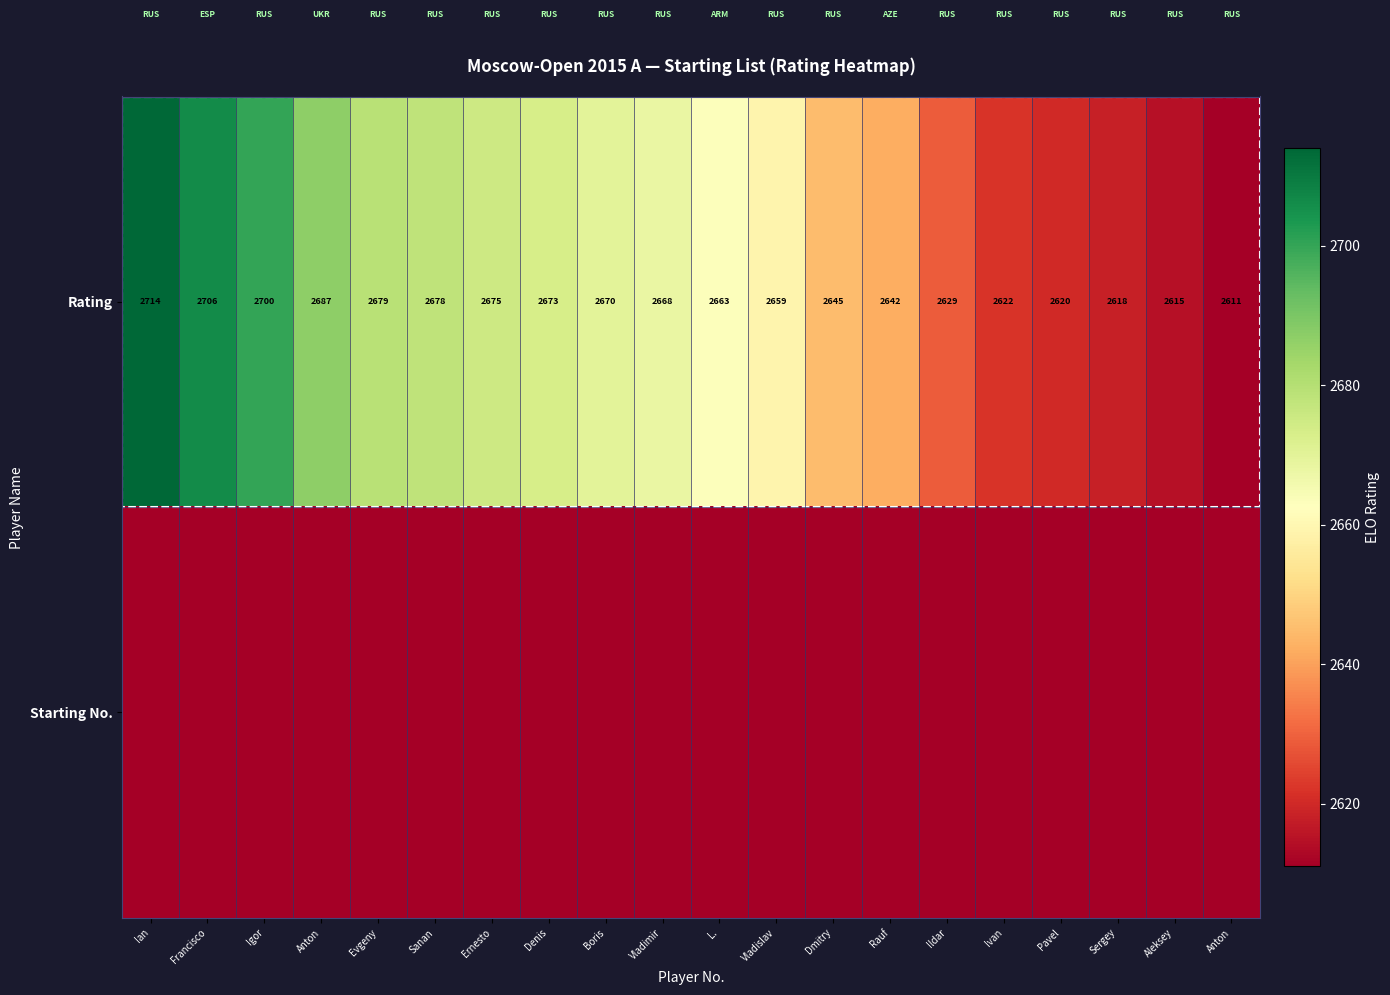

Read the Starting No. value at Vladimir, to the nearest 10.

10